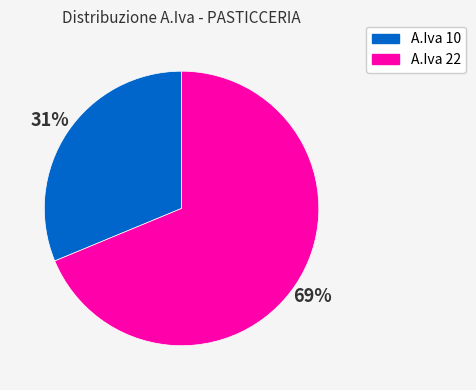

Is the sum of A.Iva 22 and A.Iva 10 greater than half?

Yes